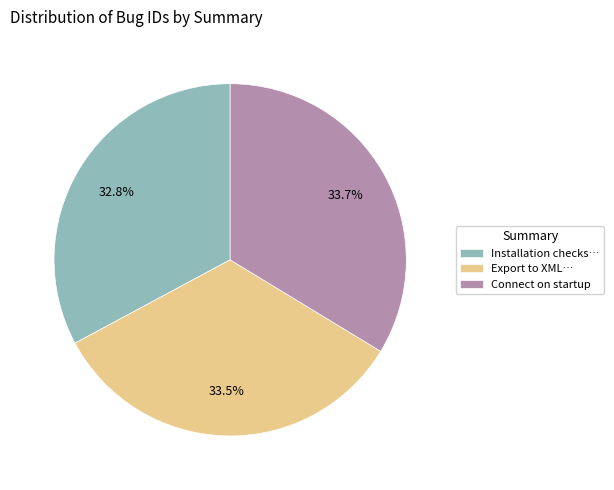

To the nearest percent, what is the average slice percentage?

33%